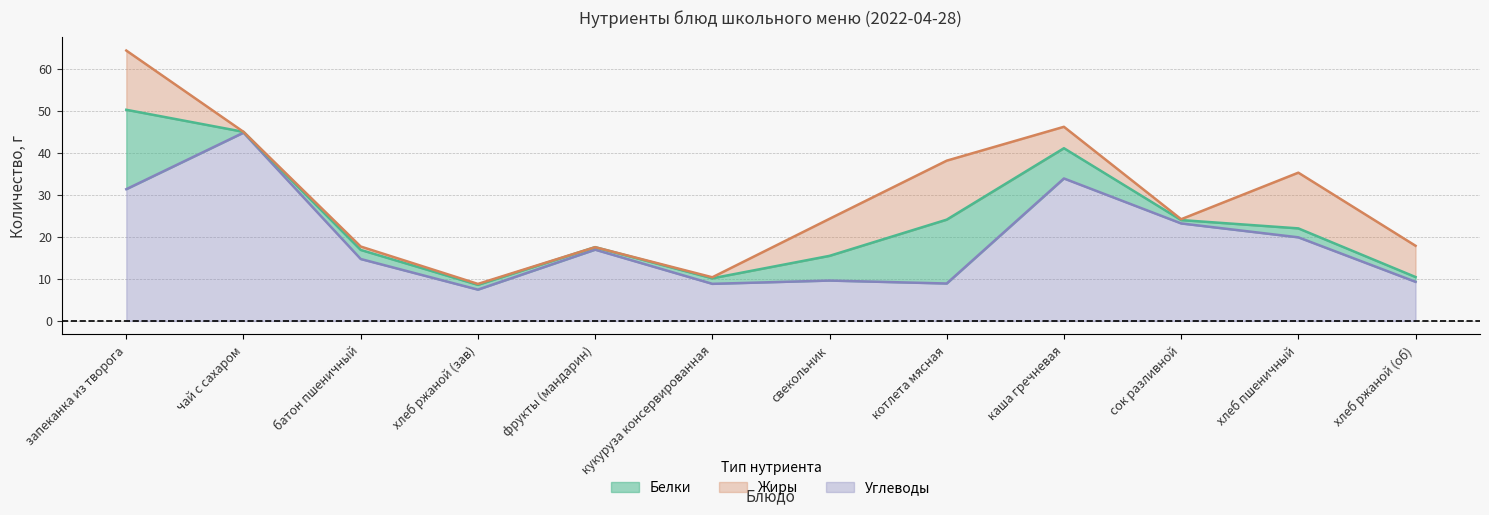

At how many categories does at least one series exceed 24?

3